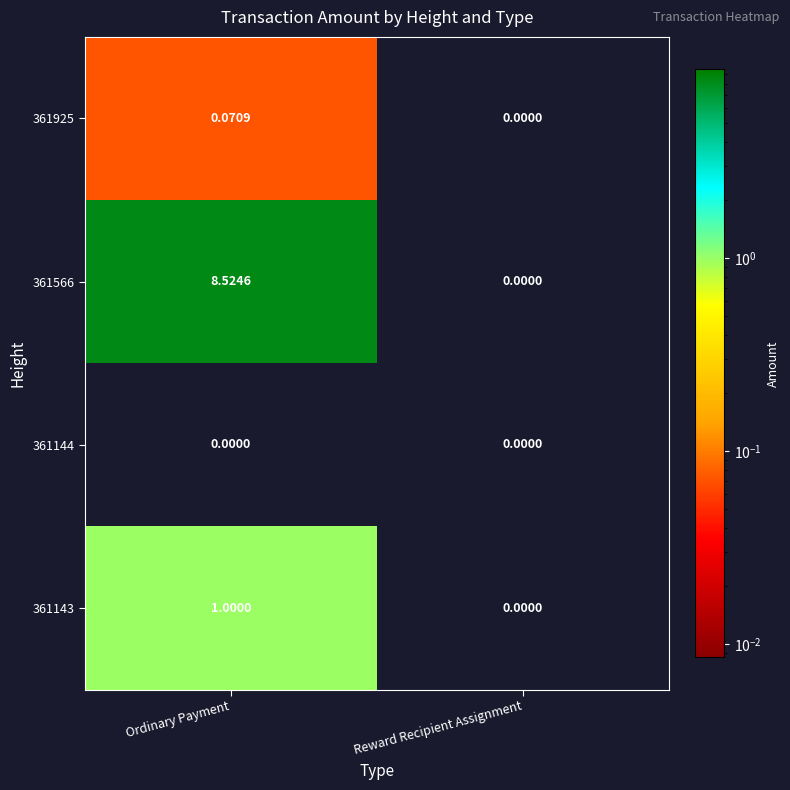

Rank the categories by 361143 value from highest to lowest.

Ordinary Payment, Reward Recipient Assignment